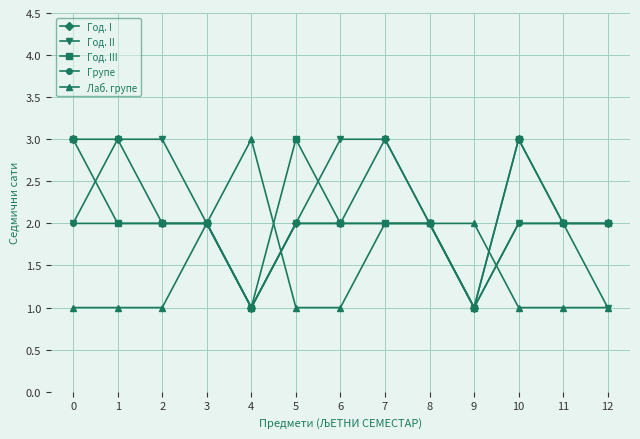

Reading left to right, what are all the values shown in this chart?

Год. I: 3	3	2	2	1	2	2	3	2	1	3	2	2
Год. II: 2	3	3	2	1	2	3	3	2	1	2	2	1
Год. III: 3	2	2	2	1	3	2	2	2	1	3	2	2
Групе: 2	2	2	2	1	2	2	2	2	1	2	2	2
Лаб. групе: 1	1	1	2	3	1	1	2	2	2	1	1	1